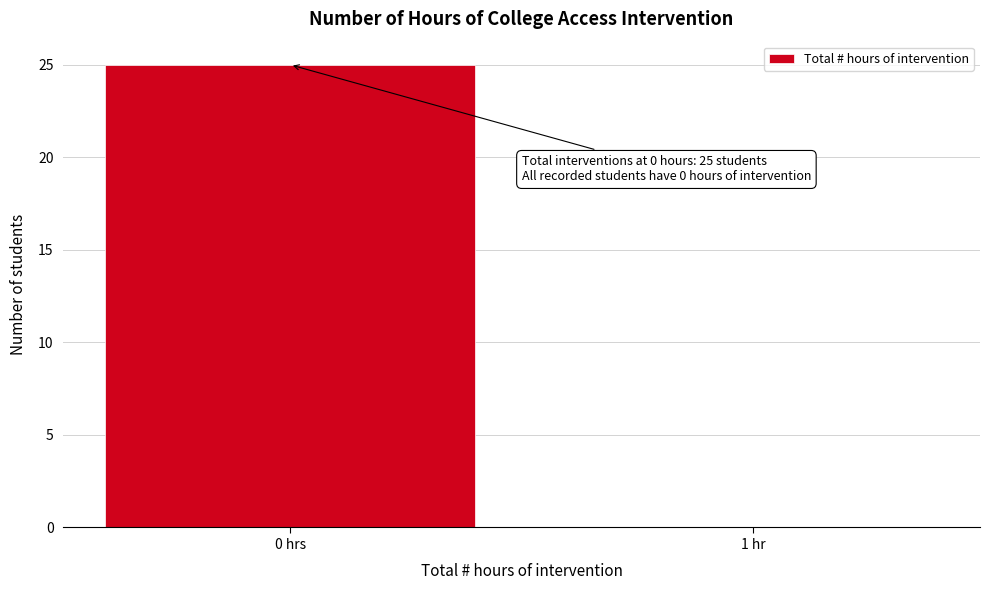

Reading right to left, extract all data points from this chart.

1 hr=0	0 hrs=25